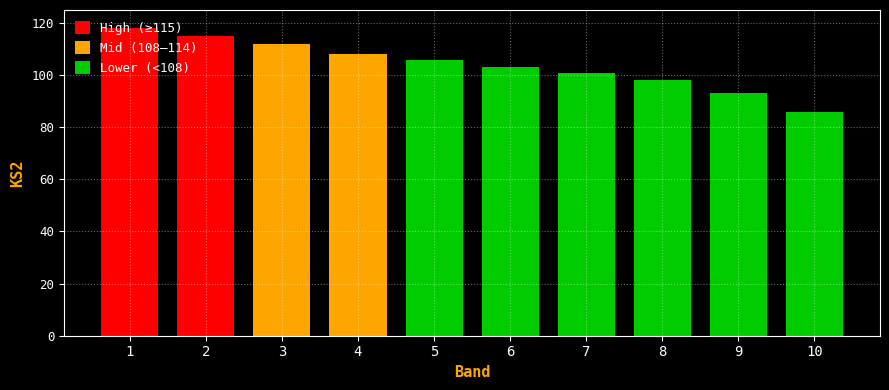

How many bars are there in total?

10